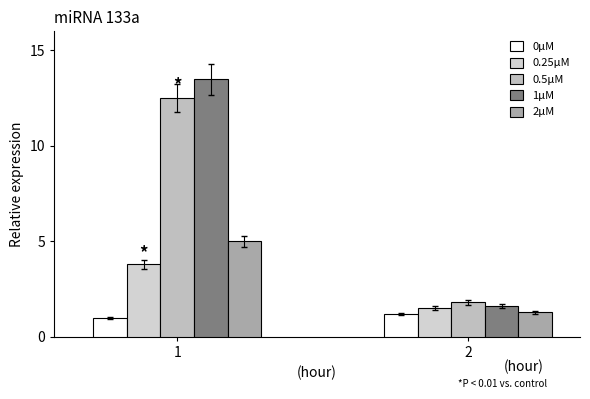

Rank the categories by 1μM value from highest to lowest.

1, 2